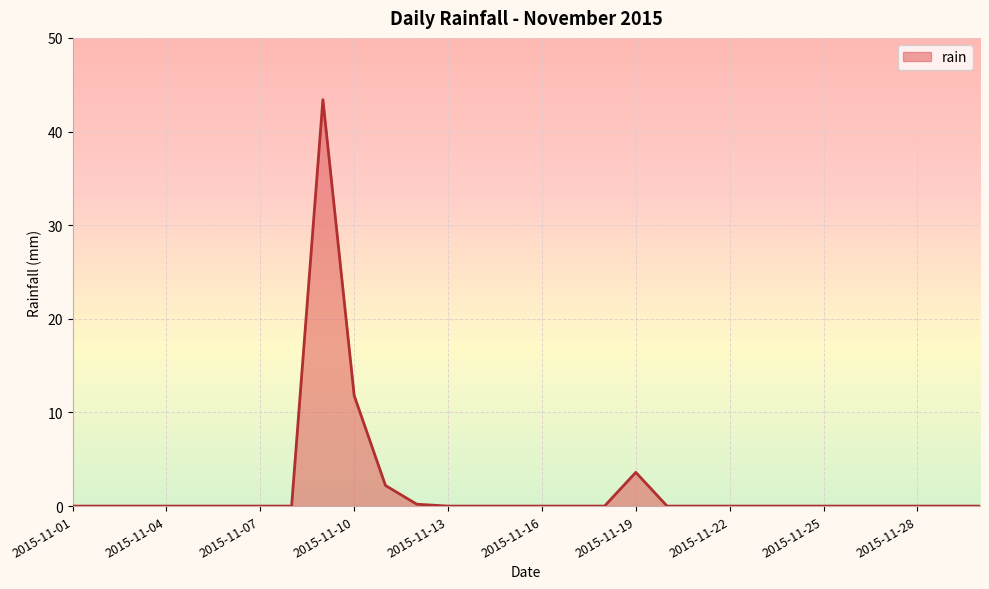

What is the difference between the maximum and minimum values?

43.4